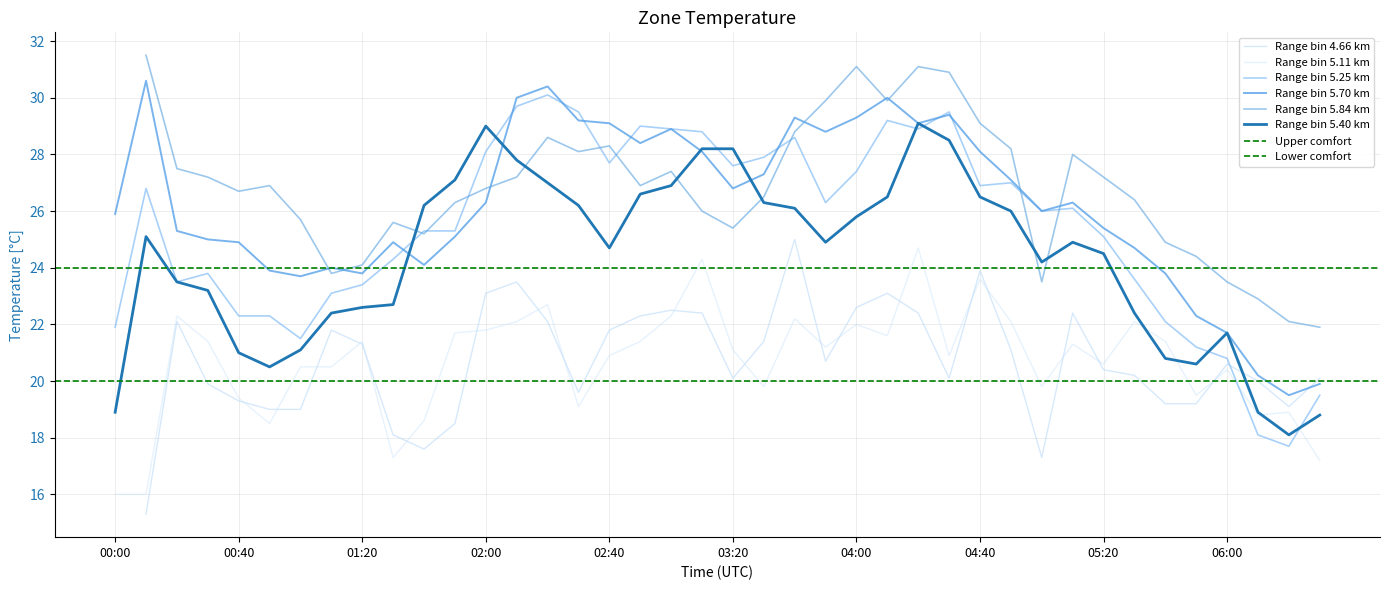

What is the label of the 29th point from the right?

01:50